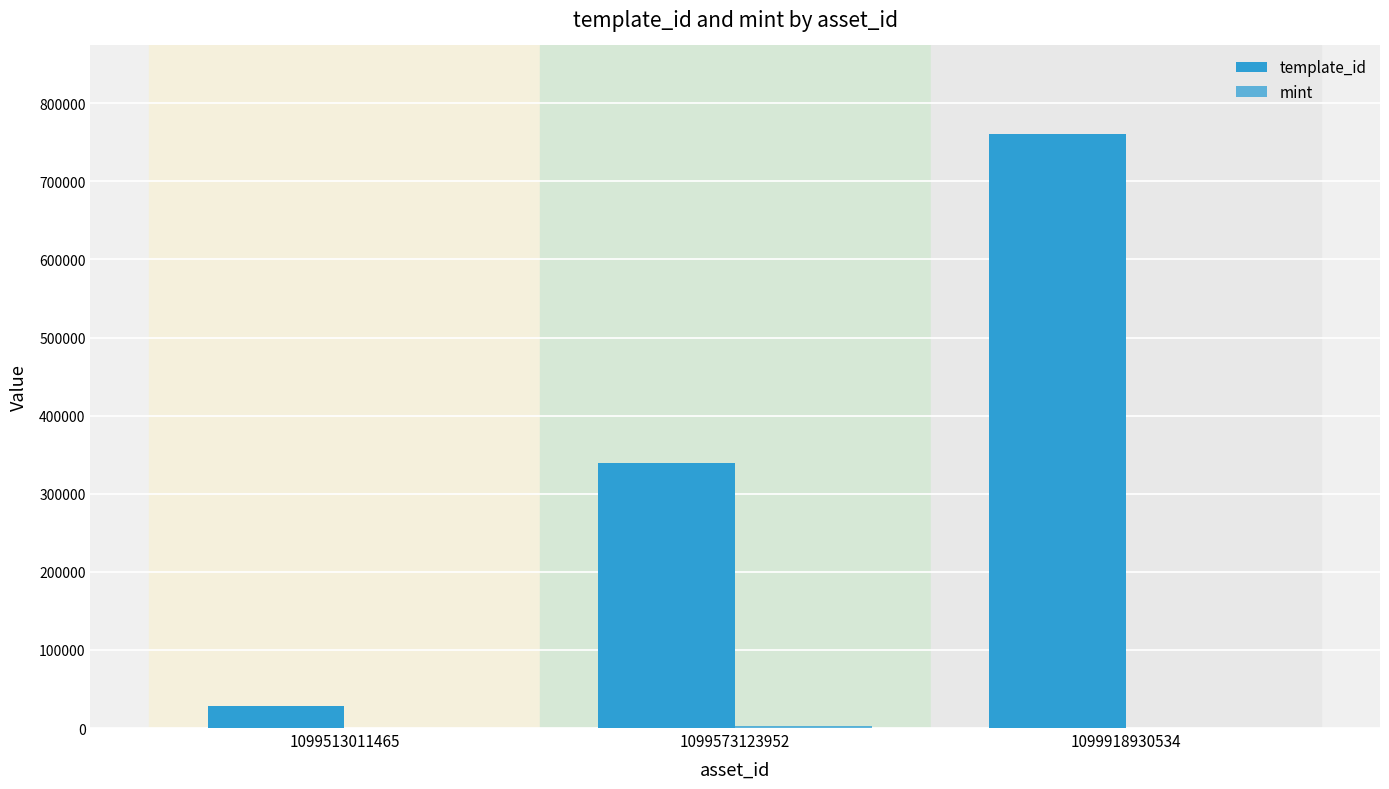

At which category does the chart reach its minimum across all series?

1099918930534